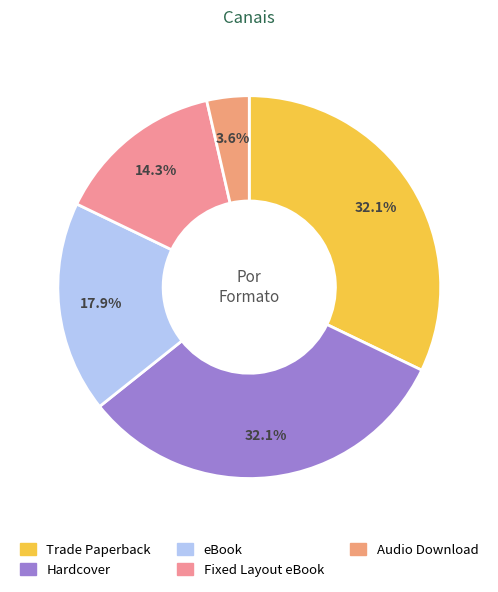

Rank the categories by value from highest to lowest.

Trade Paperback, Hardcover, eBook, Fixed Layout eBook, Audio Download